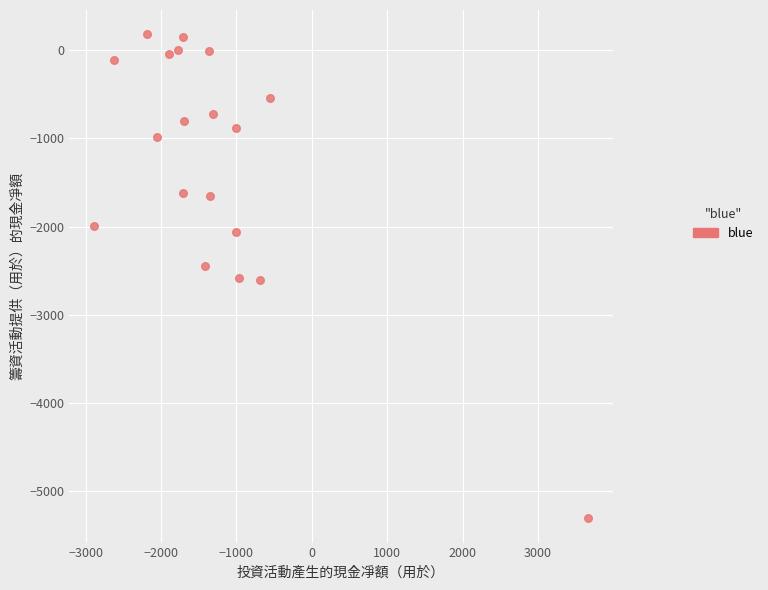

What is the range of X values (max minus min)?

6549